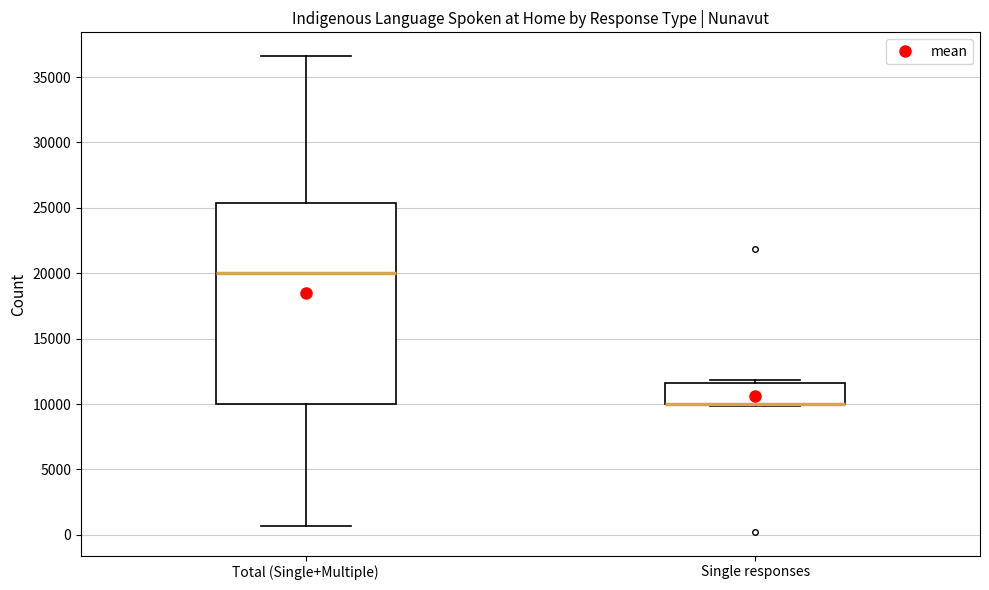

Comparing the boxes themselves (not the whiskers), which one is the tallest?

Total (Single+Multiple)